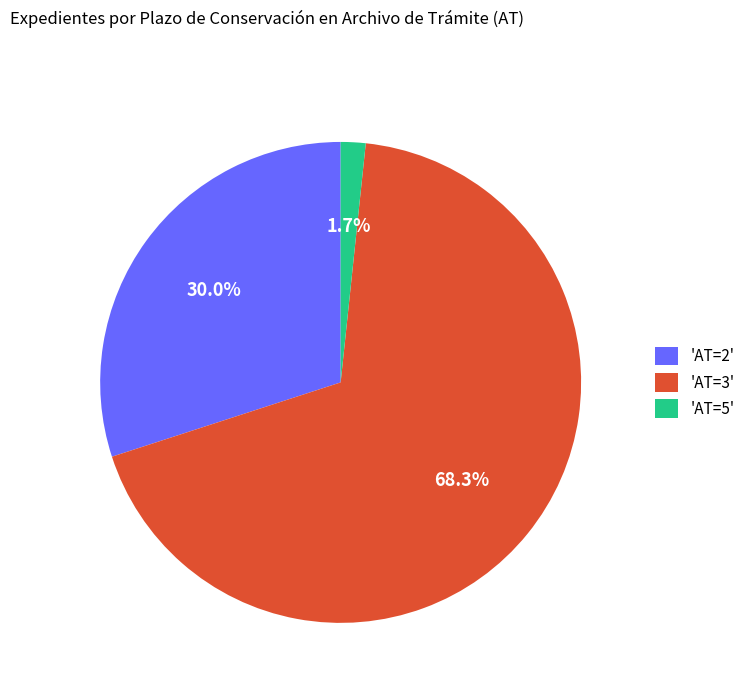

To the nearest percent, what is the average slice percentage?

33%